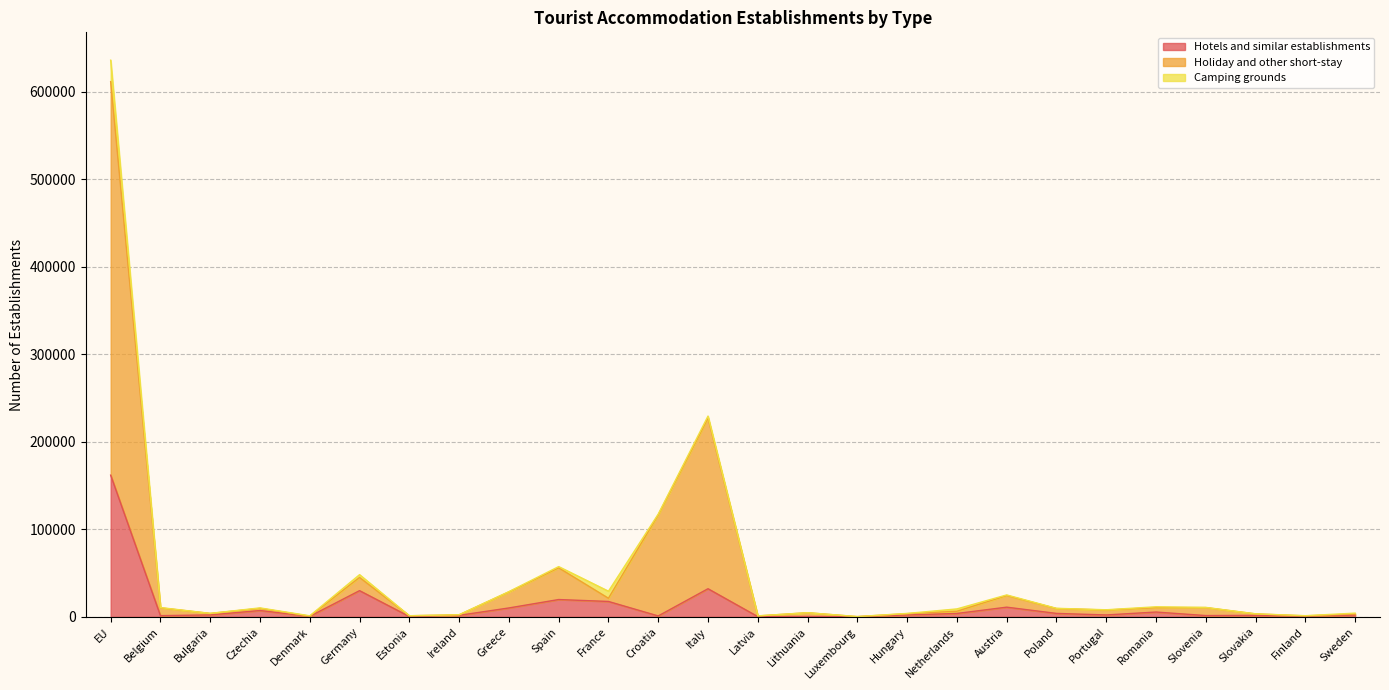

What is the highest value of the Hotels and similar establishments series?

162004